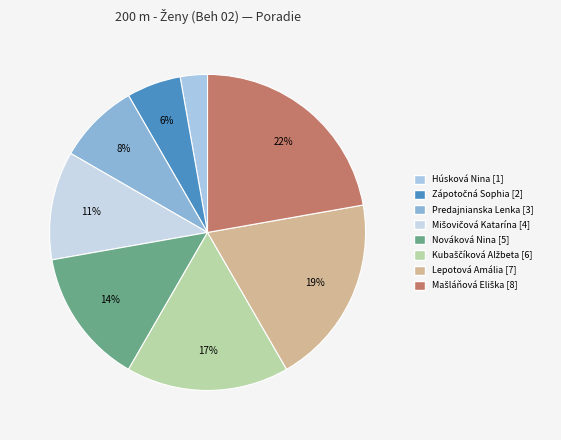

How many segments does this pie chart have?

8